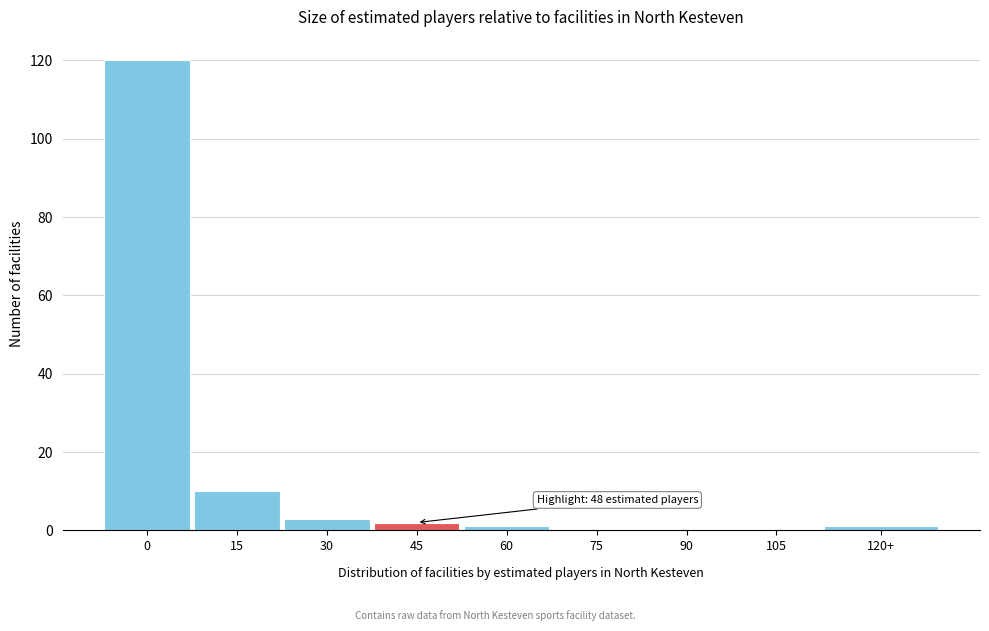

Reading left to right, transcribe all the data shown in this chart.

0=120	15=10	30=3	45=2	60=1	75=0	90=0	105=0	120+=1